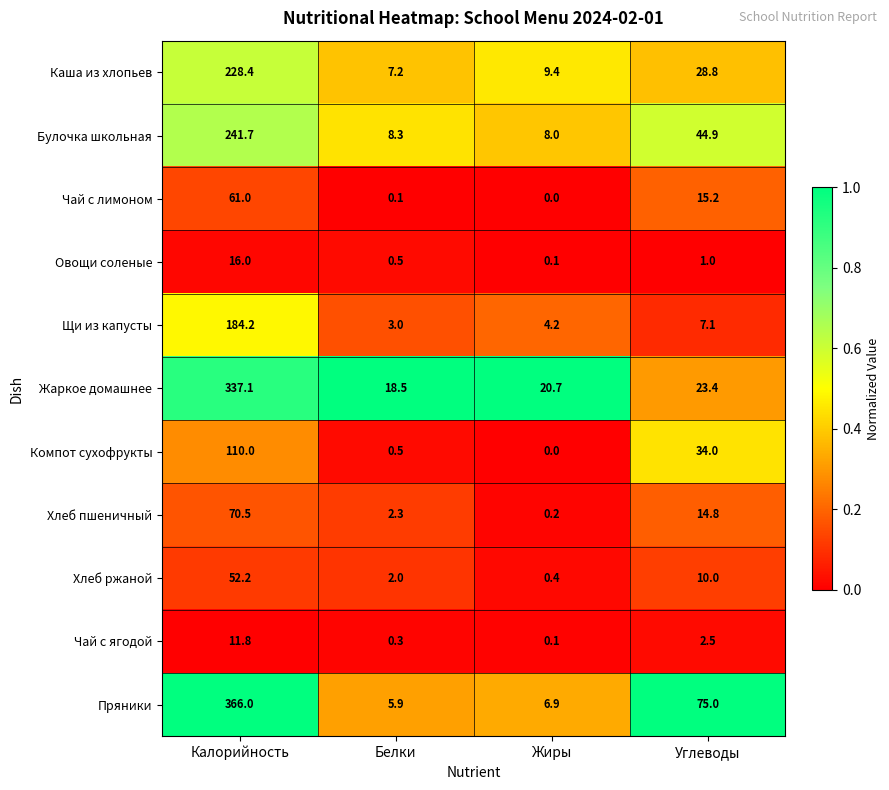

What is the average value of the Пряники series?

113.5